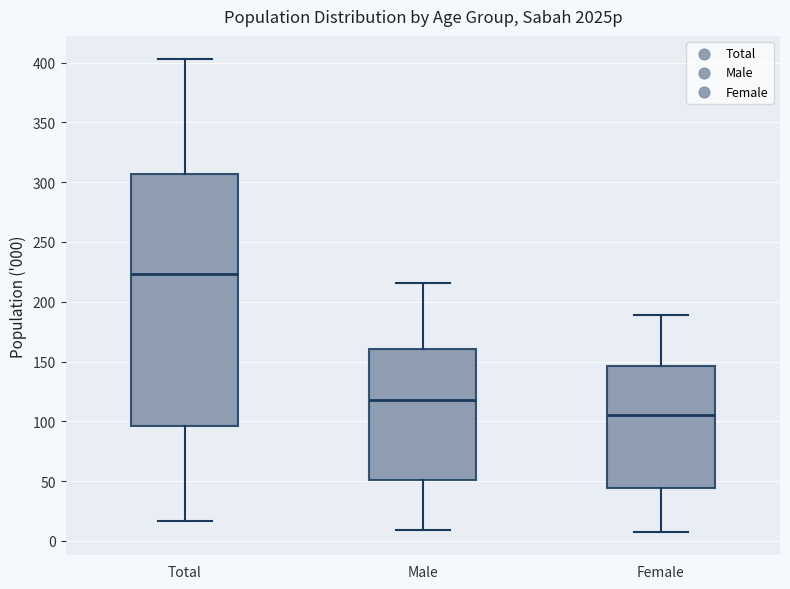

Which box has the lowest median line?

Female